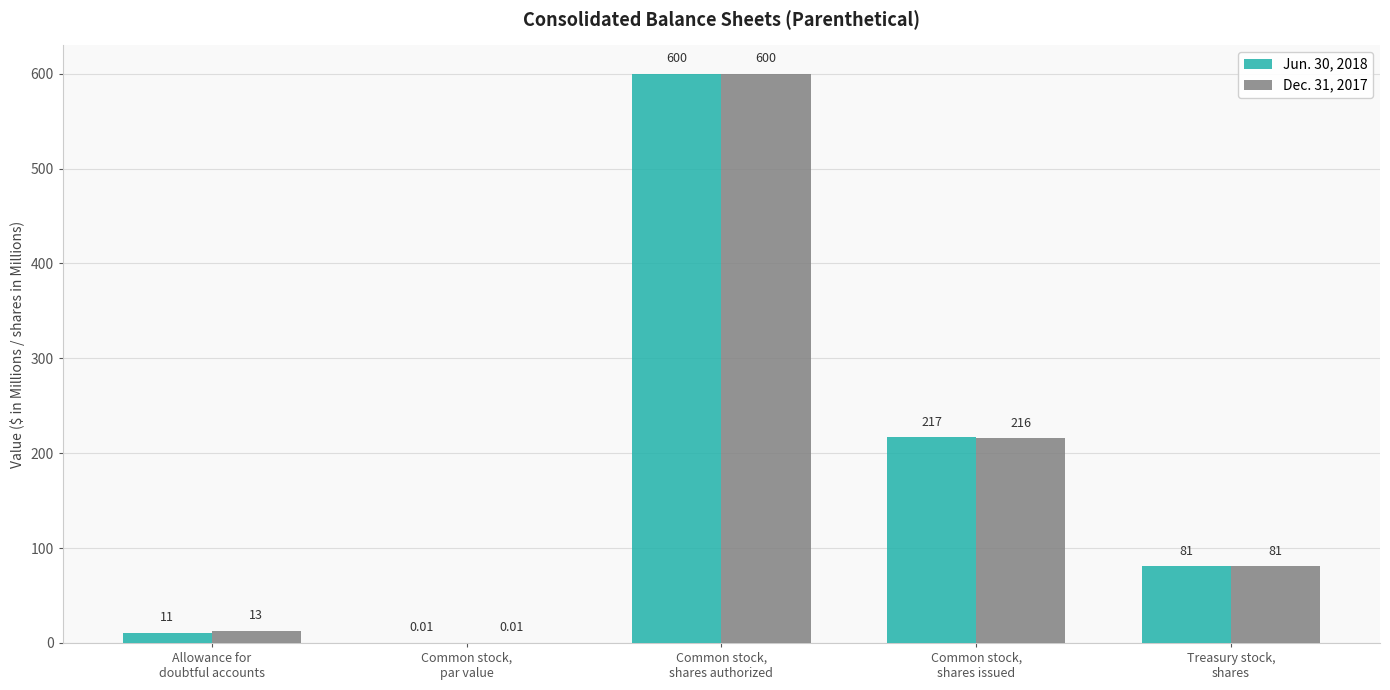

Is the value of Dec. 31, 2017 at Treasury stock,
shares greater than the value of Jun. 30, 2018 at Common stock,
shares issued?

No